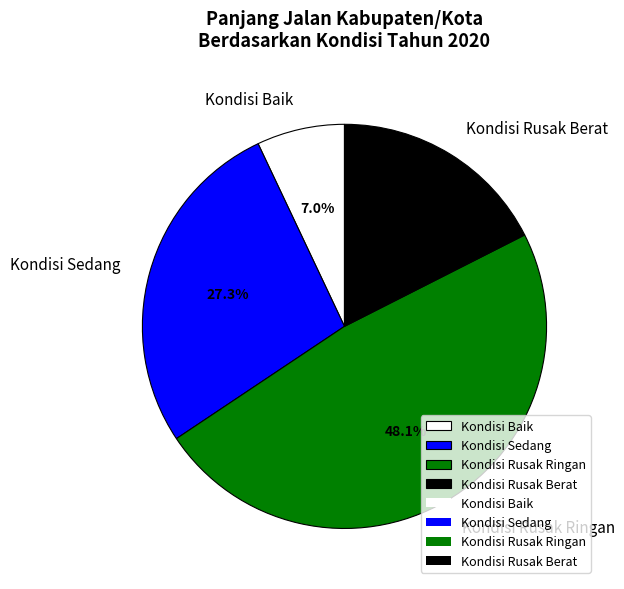

What percentage is the Kondisi Rusak Ringan slice, to the nearest percent?

48%